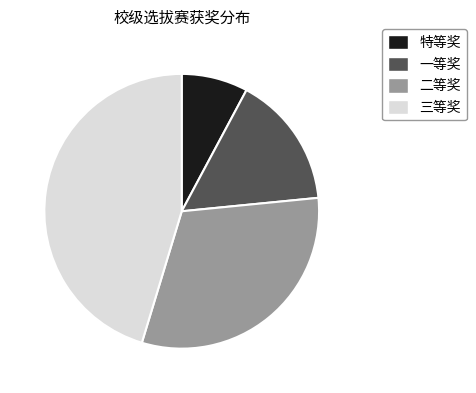

Which has a higher value, 三等奖 or 一等奖?

三等奖